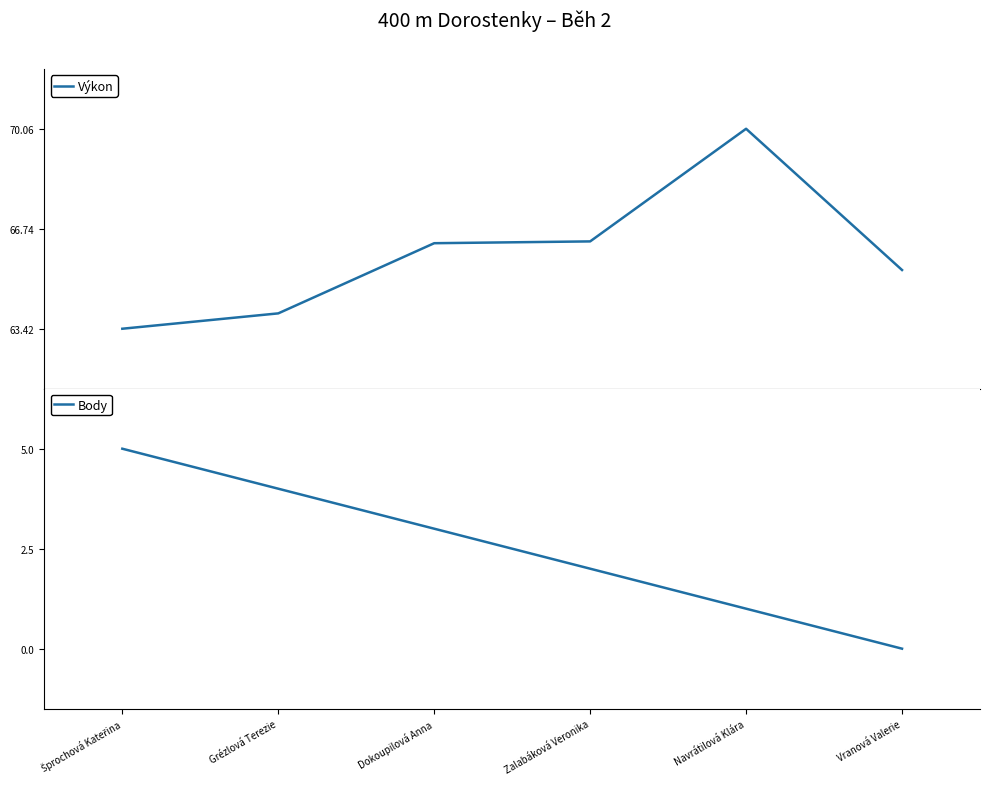

Rank the series by their maximum value, from lowest to highest.

Body, Výkon